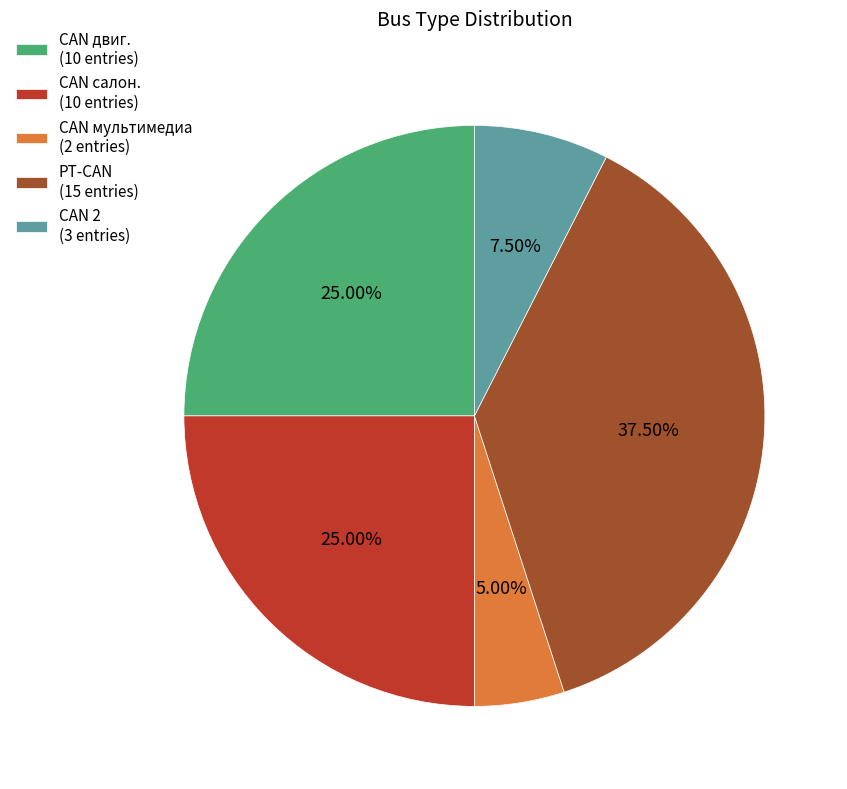

What is the ratio of the value at CAN салон. (10 entries) to the value at CAN двиг. (10 entries)?

1.0